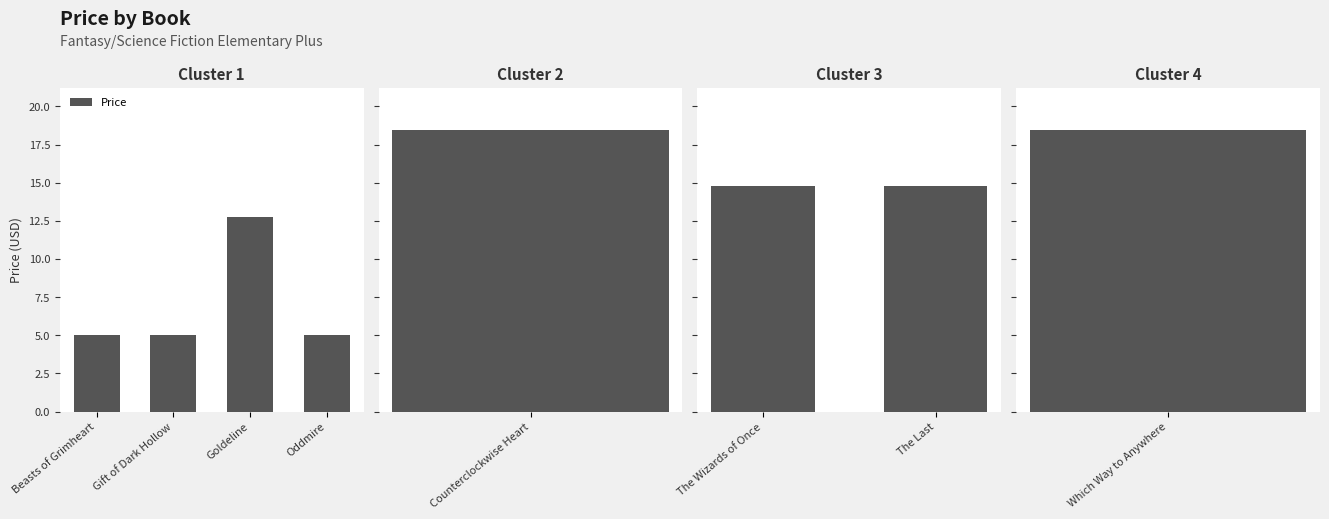

Rank the categories by value from highest to lowest.

Counterclockwise Heart, Which Way to Anywhere, The Wizards of Once, The Last: Endling #1, Goldeline, Beasts of Grimheart, Gift of Dark Hollow, Oddmire: Changeling